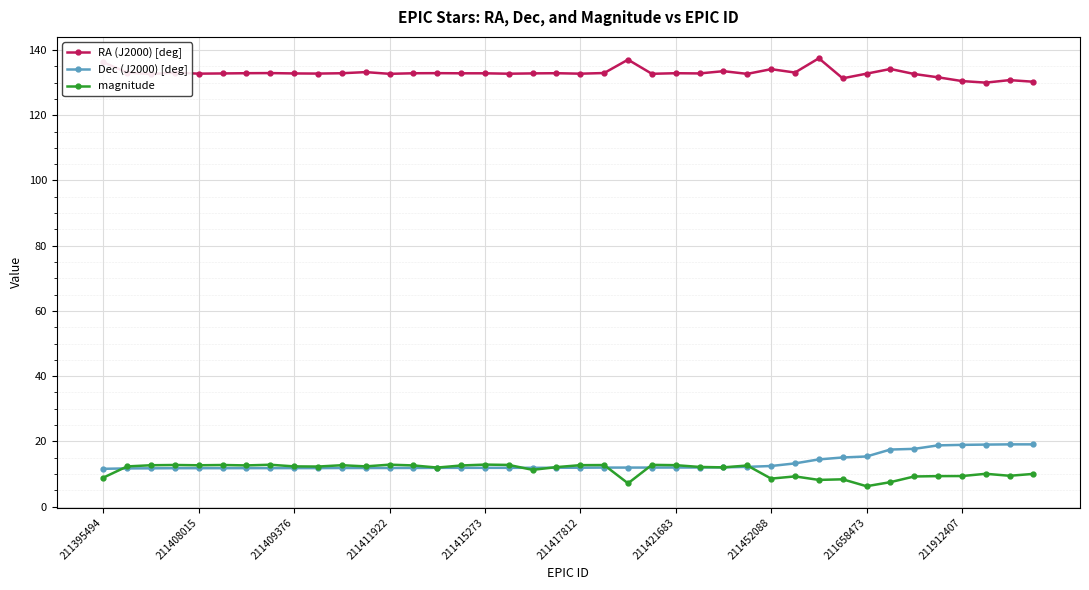

What is the value of the Dec (J2000) [deg] point at the 33rd from the left?

15.4